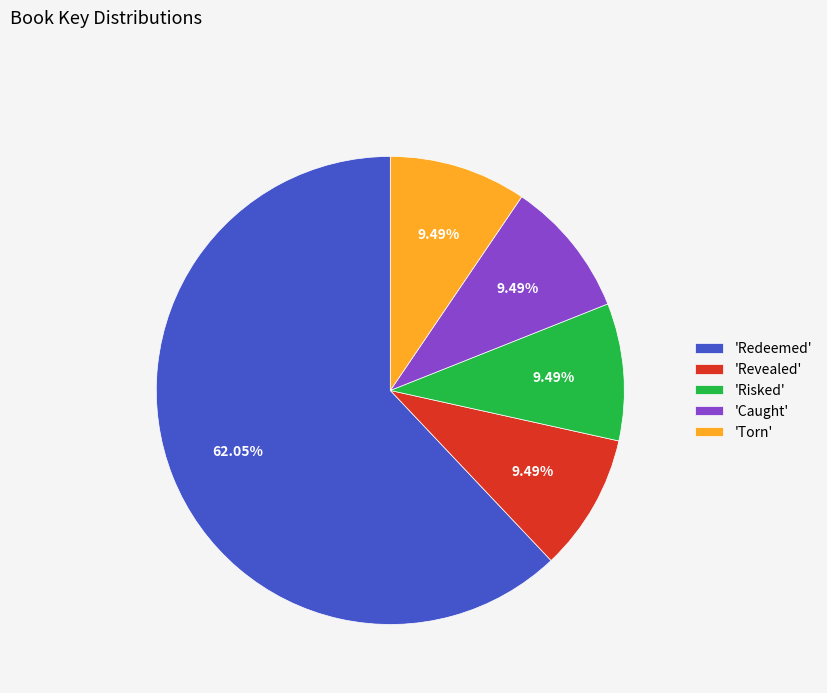

Combined, do 'Revealed' and 'Risked' account for over 50%?

No